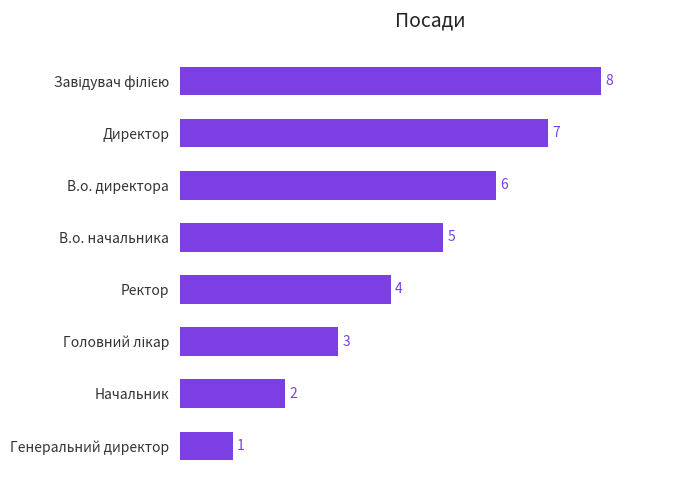

What is the difference between the values at Директор and Начальник?

5